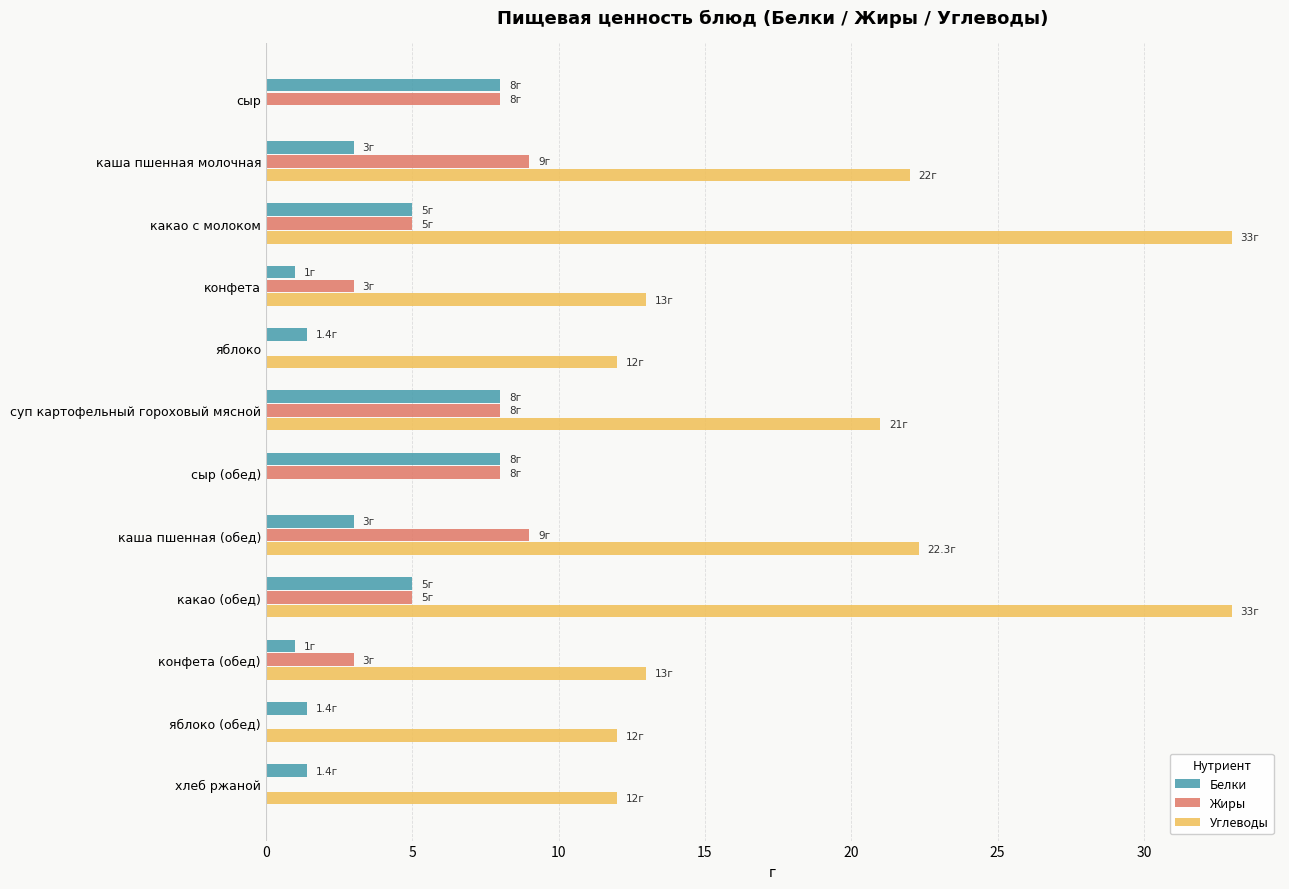

How many Жиры values are between 3 and 8?

7